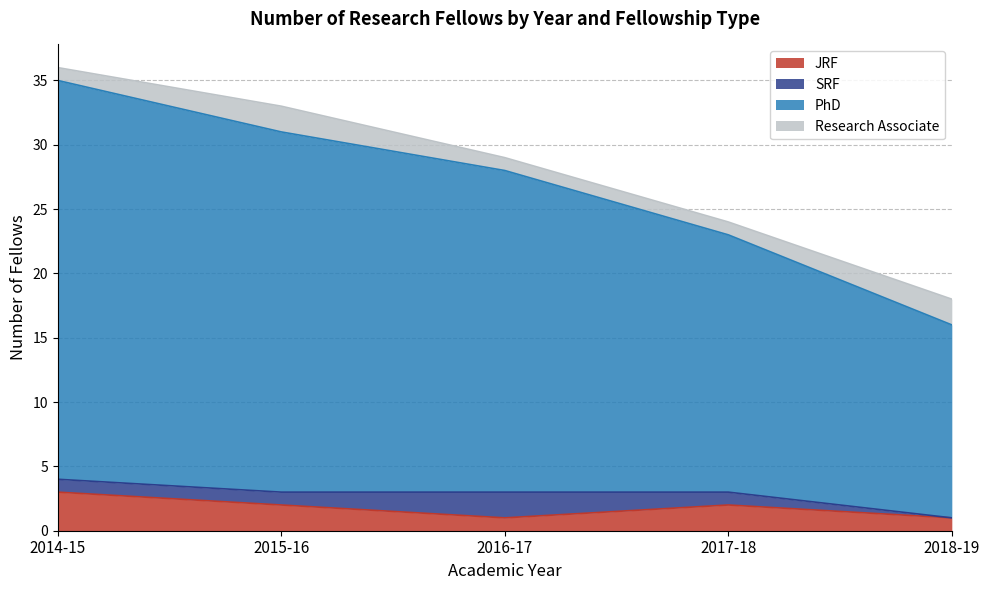

At how many categories does at least one series exceed 24?

3